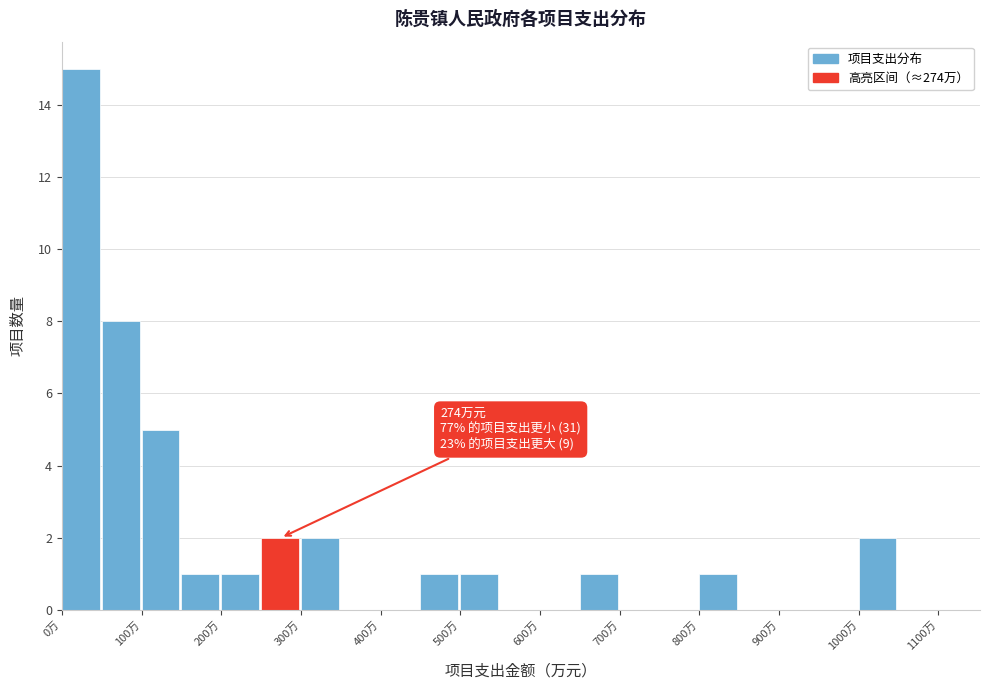

Which range on the x-axis has the tallest bar?

0 to 50